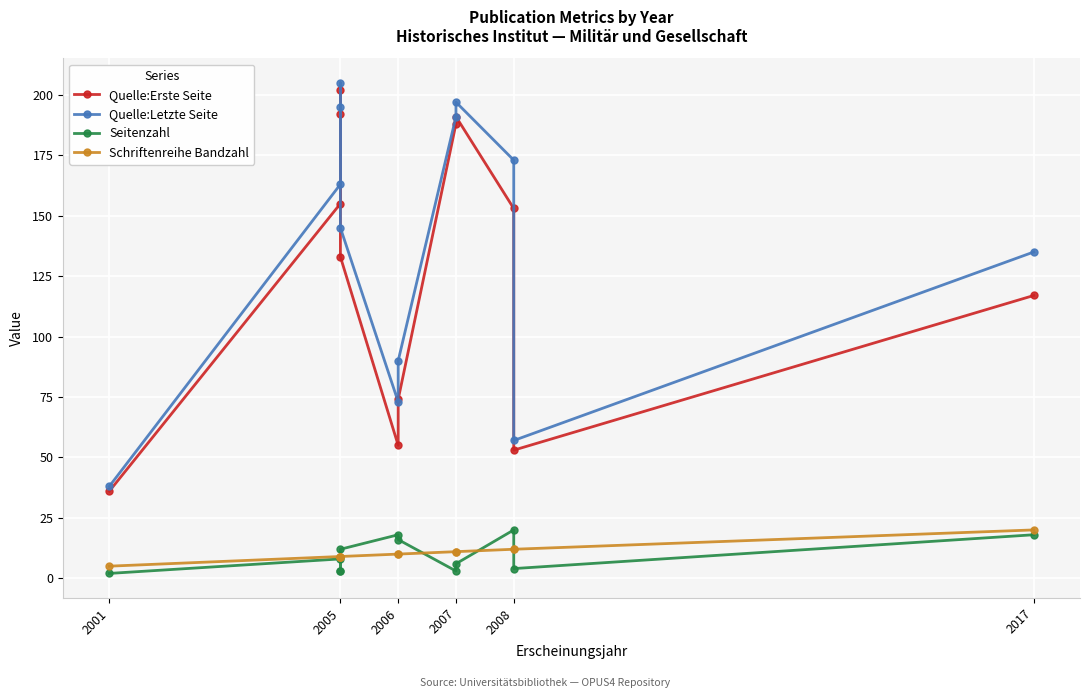

What are all the series names shown in the legend?

Quelle:Erste Seite, Quelle:Letzte Seite, Seitenzahl, Schriftenreihe Bandzahl